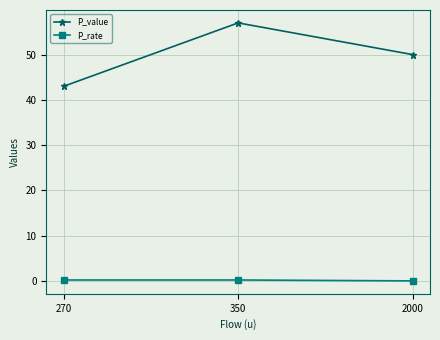

List the series in order of their peak value, highest first.

P_value, P_rate